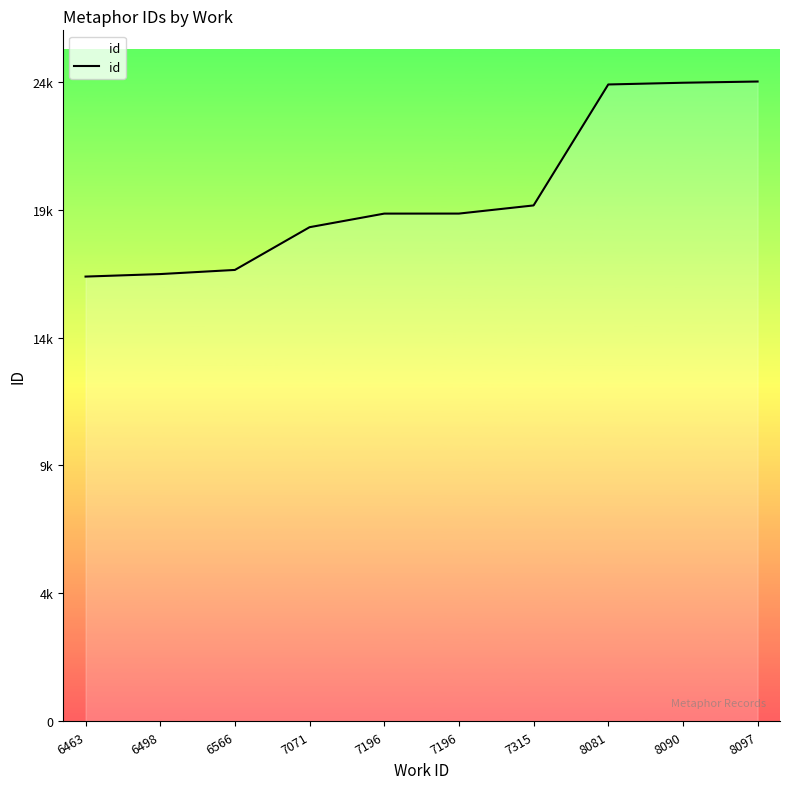

Is this an area chart (filled region under the line)?

Yes